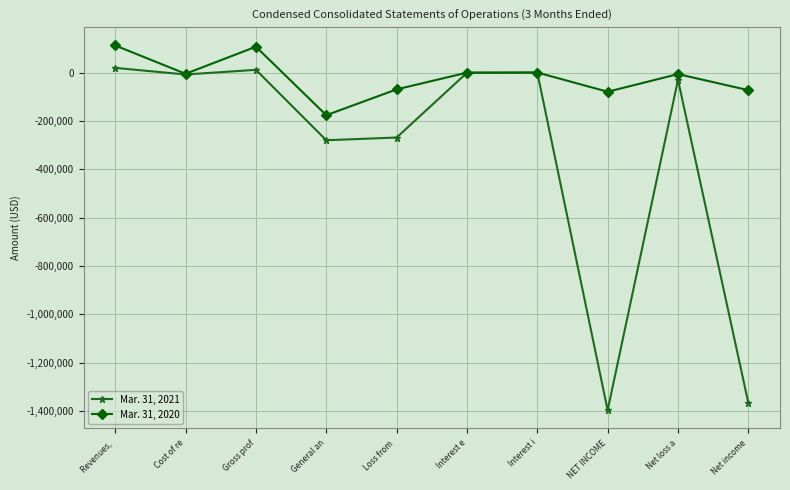

What is the label of the 4th point from the right?

Interest i